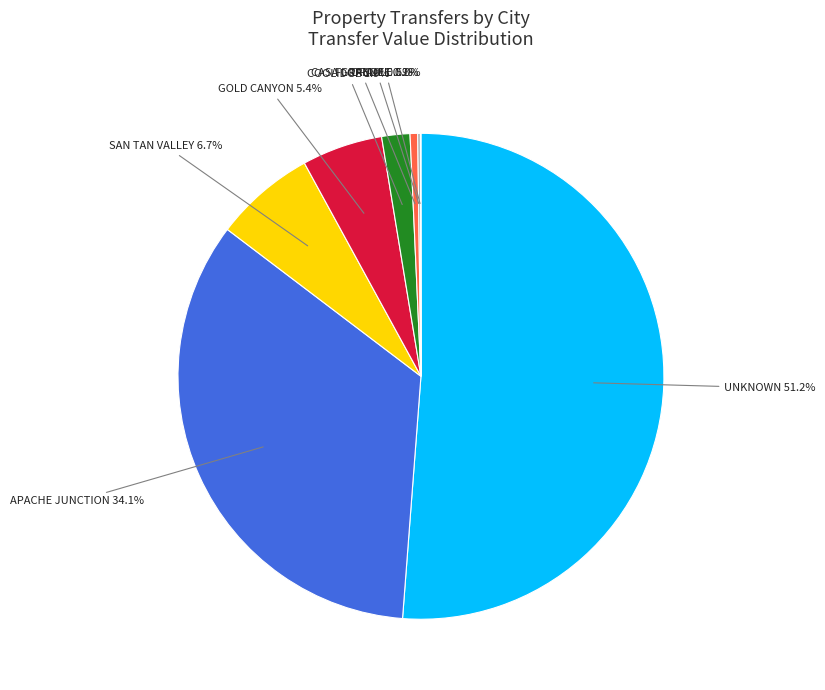

Which category has the biggest portion of the pie?

UNKNOWN 51.2%